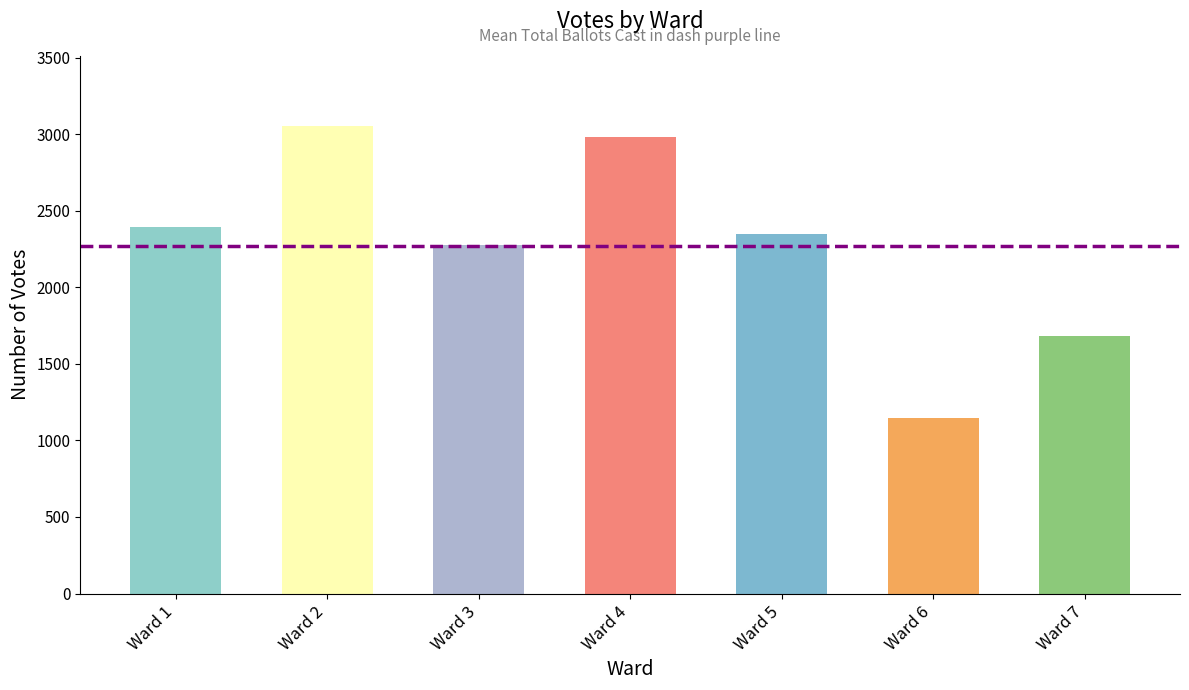

At which category is the sum across all series the highest?

Ward 2